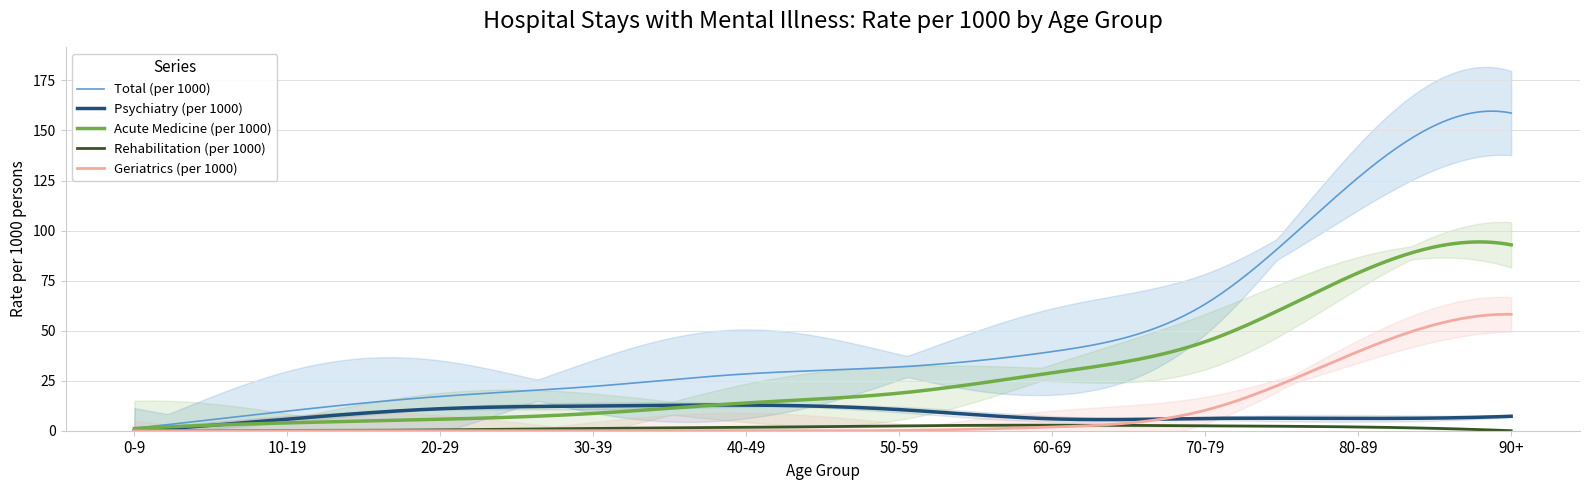

Rank the series by their maximum value, from lowest to highest.

Rehabilitation (per 1000), Psychiatry (per 1000), Geriatrics (per 1000), Acute Medicine (per 1000), Total (per 1000)